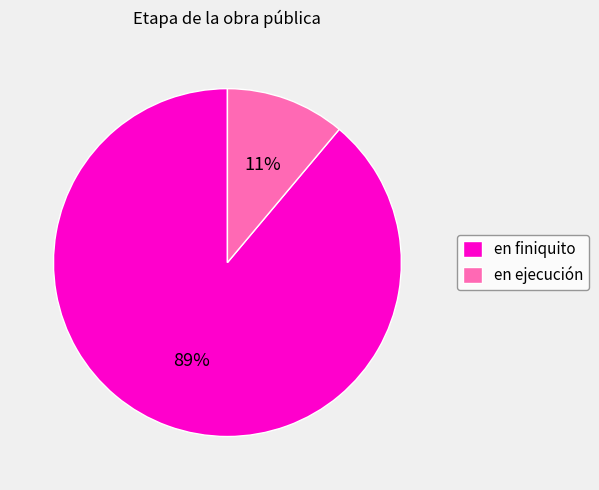

How many segments does this pie chart have?

2